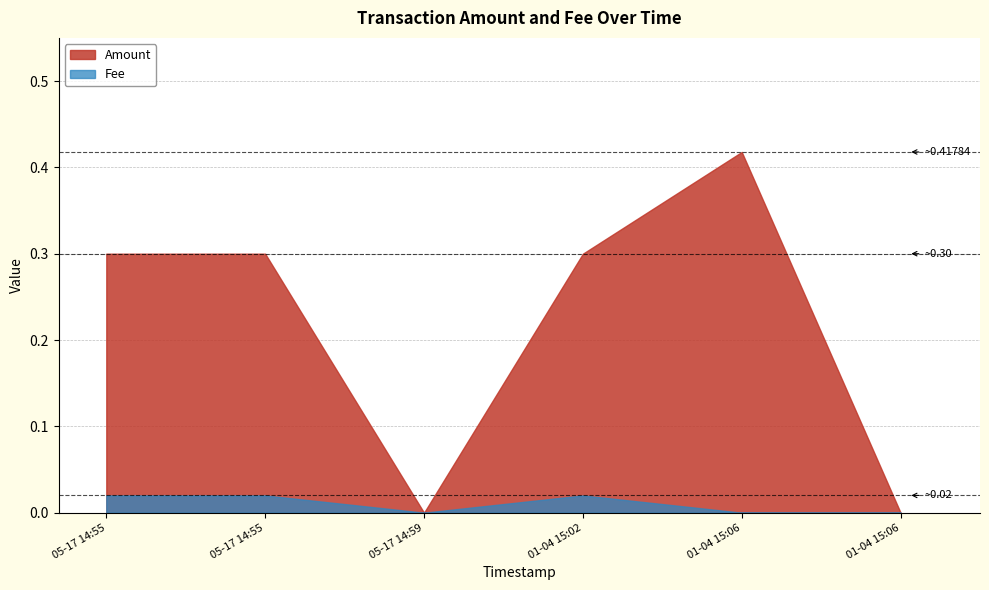

At how many categories does at least one series exceed 0?

4